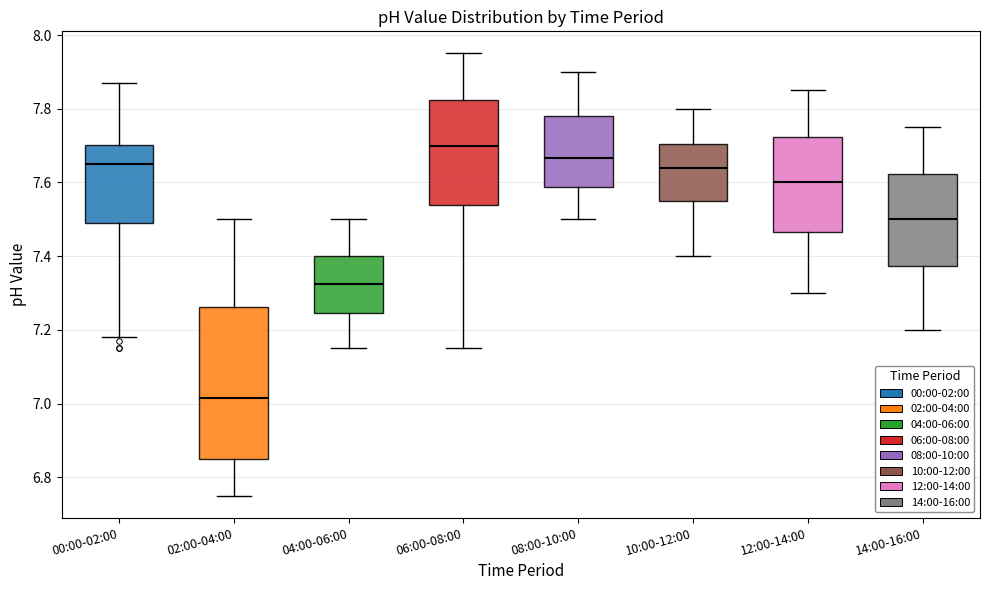

Where does the median line of the box for 00:00-02:00 sit on the y-axis? The values are not printed on the chart, so give them approximately, as read against the axis.

7.66